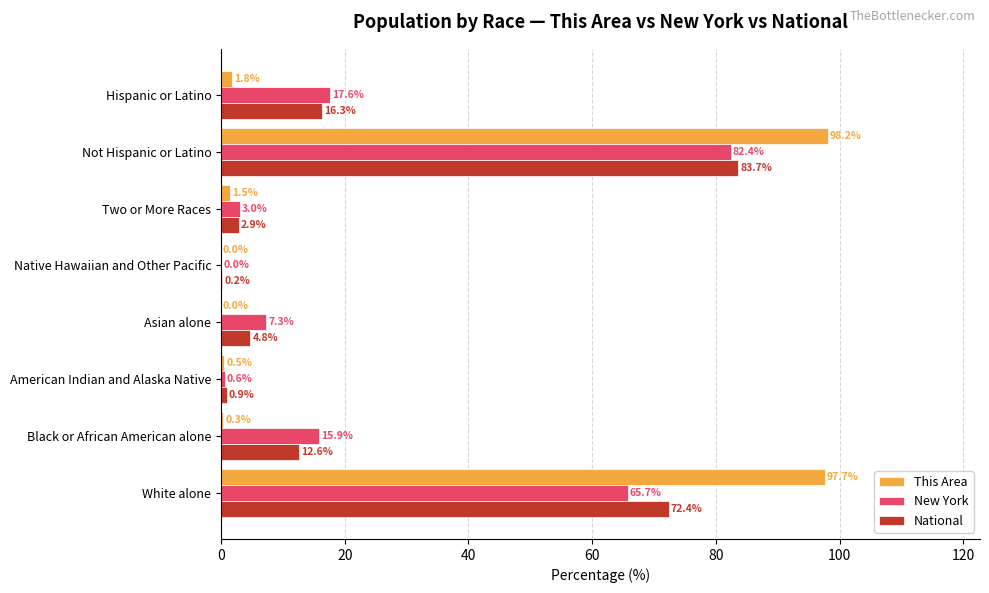

At which label does New York reach its peak?

Not Hispanic or Latino